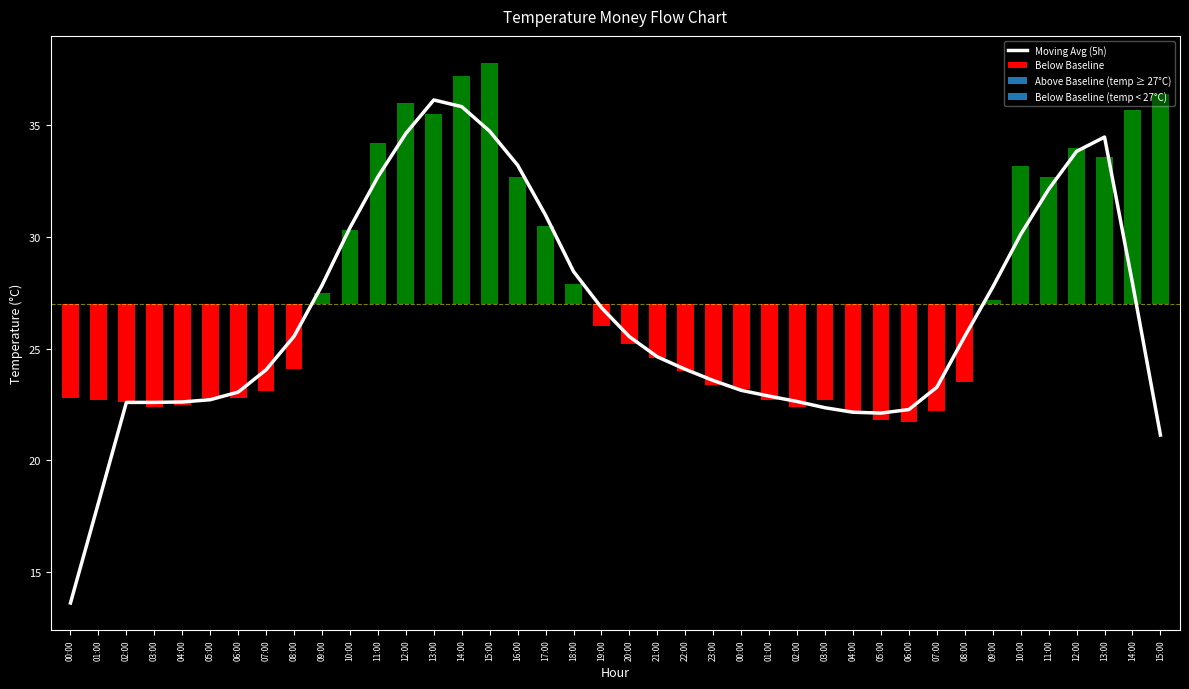

List the labels in order of value, largest first.

13:00, 14:00, 15:00, 12:00, 13:00, 12:00, 16:00, 11:00, 11:00, 17:00, 10:00, 10:00, 18:00, 14:00, 09:00, 09:00, 19:00, 08:00, 08:00, 20:00, 21:00, 22:00, 07:00, 23:00, 07:00, 00:00, 06:00, 01:00, 05:00, 02:00, 04:00, 02:00, 03:00, 03:00, 06:00, 04:00, 05:00, 15:00, 01:00, 00:00